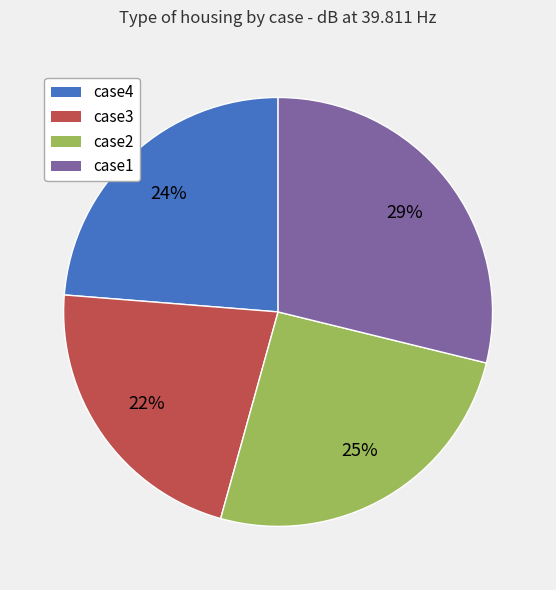

Between case3 and case2, which is larger?

case2